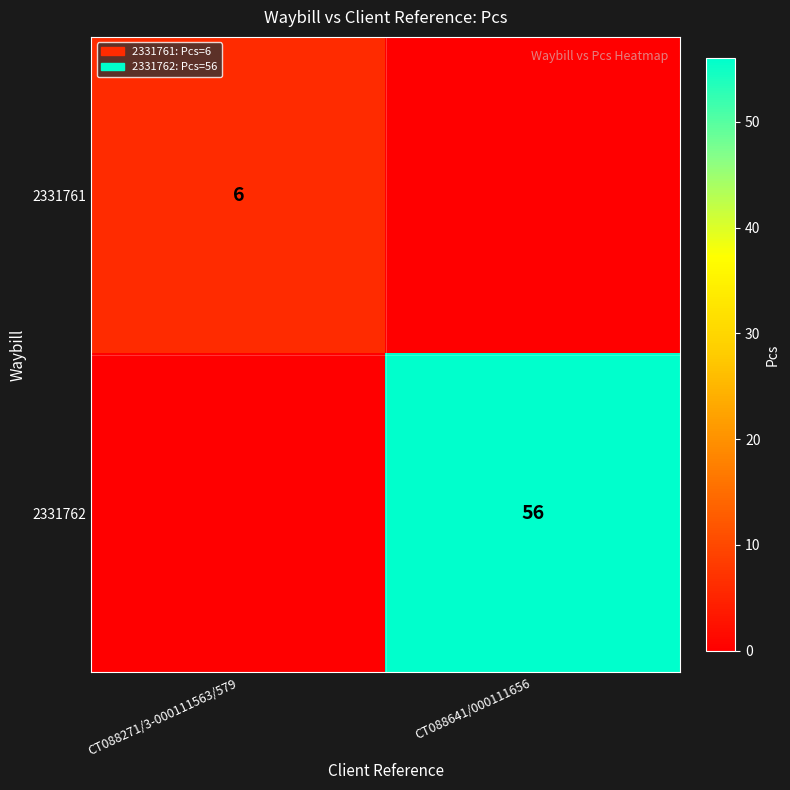

Is the value of 2331762 at CT088641/000111656 greater than the value of 2331761 at CT088271/3-000111563/579?

Yes